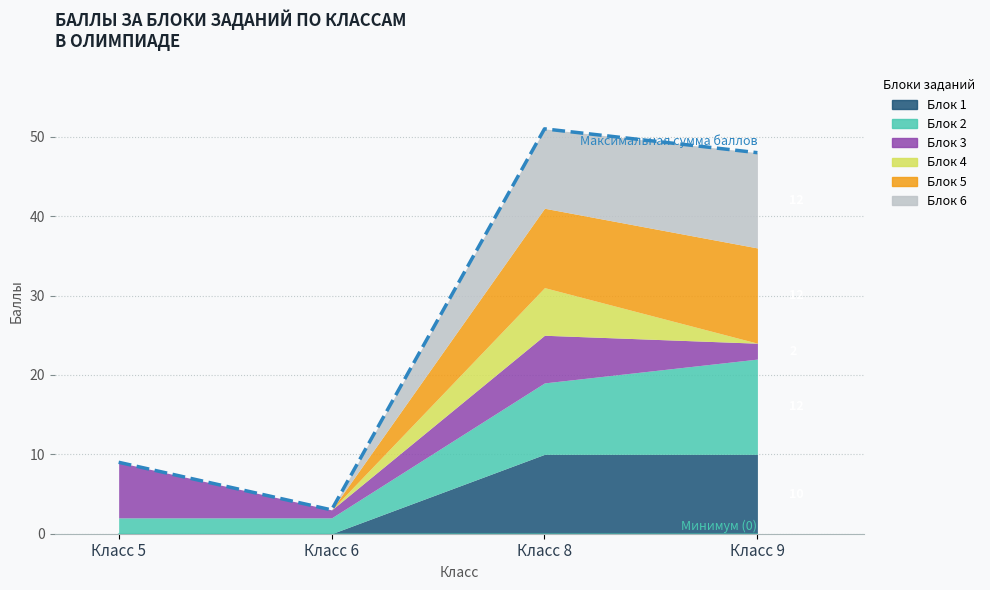

At which category does the data reach its first local peak?

Класс 8